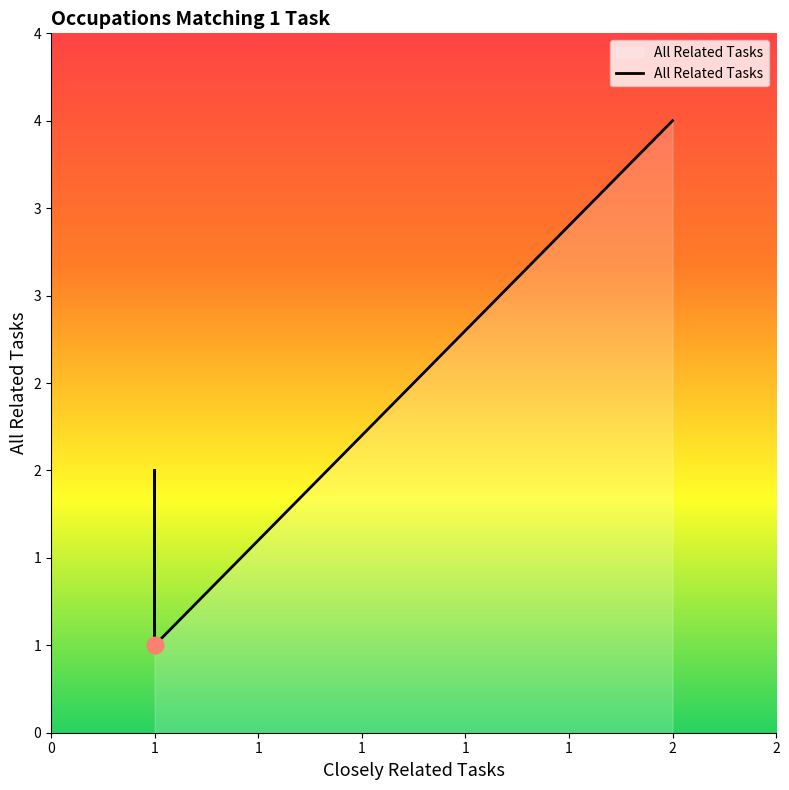

Reading right to left, transcribe all the data shown in this chart.

4	1	1	1	1	2	1	2	2	2	2